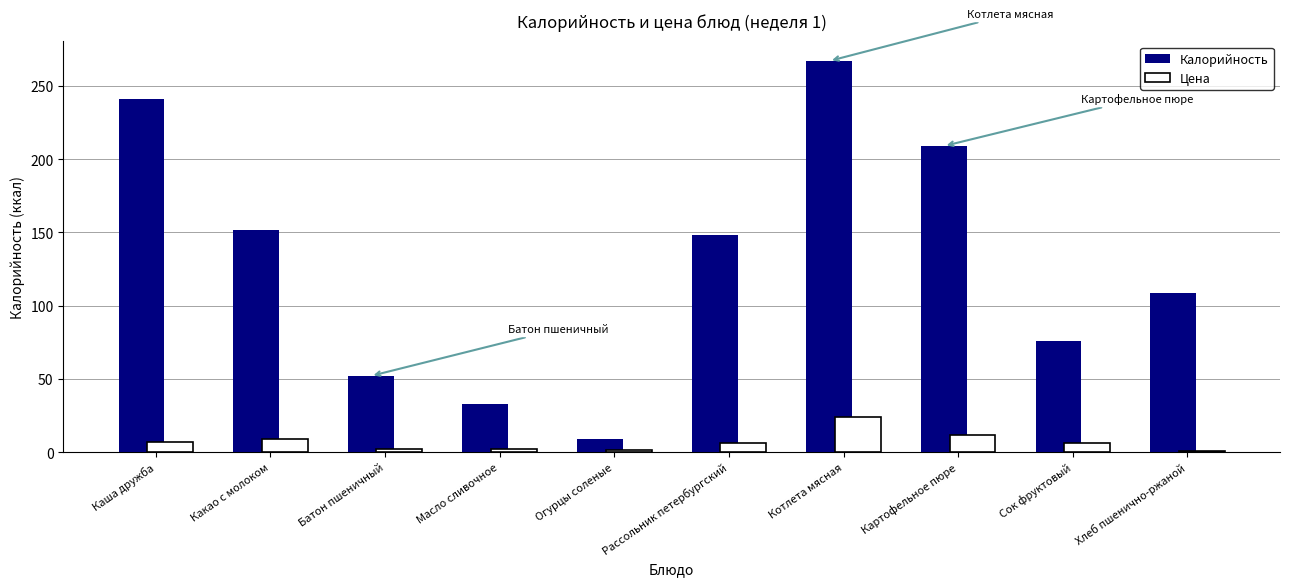

True or false: Калорийность has a value of 76.0 at Сок фруктовый.

True